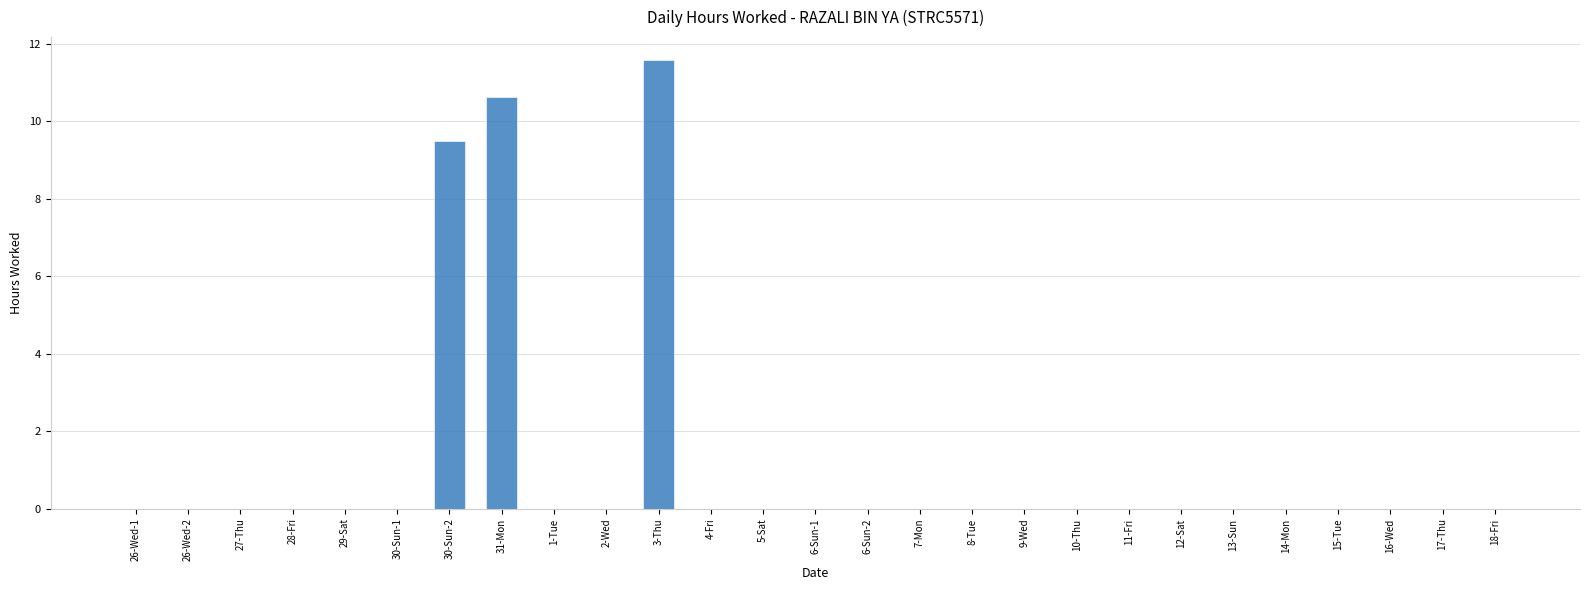

The value at 30-Sun-2 is 5.6. True or false?

False